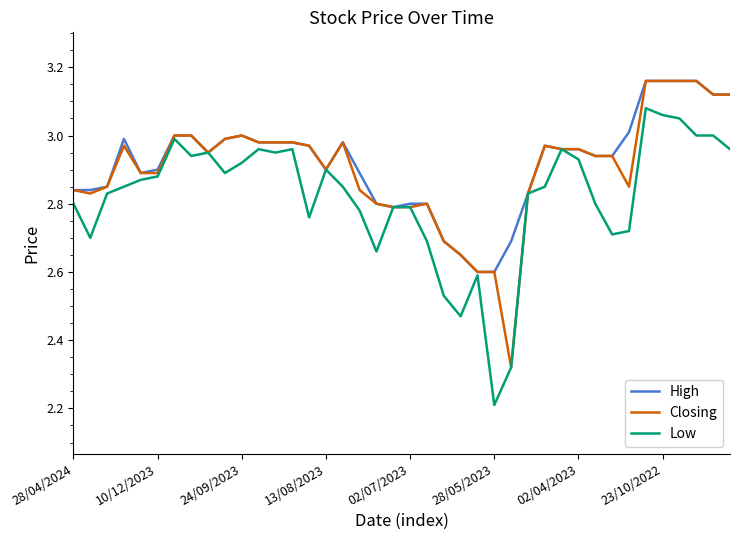

Reading left to right, what are all the values shown in this chart?

High: 2.8	2.8	2.9	3.0	2.9	2.9	3.0	3.0	3.0	3.0	3.0	3.0	3.0	3.0	3.0	2.9	3.0	2.9	2.8	2.8	2.8	2.8	2.7	2.6	2.6	2.6	2.7	2.8	3.0	3.0	3.0	2.9	2.9	3.0	3.2	3.2	3.2	3.2	3.1	3.1
Closing: 2.8	2.8	2.9	3.0	2.9	2.9	3.0	3.0	3.0	3.0	3.0	3.0	3.0	3.0	3.0	2.9	3.0	2.8	2.8	2.8	2.8	2.8	2.7	2.6	2.6	2.6	2.3	2.8	3.0	3.0	3.0	2.9	2.9	2.9	3.2	3.2	3.2	3.2	3.1	3.1
Low: 2.8	2.7	2.8	2.9	2.9	2.9	3.0	2.9	3.0	2.9	2.9	3.0	3.0	3.0	2.8	2.9	2.9	2.8	2.7	2.8	2.8	2.7	2.5	2.5	2.6	2.2	2.3	2.8	2.9	3.0	2.9	2.8	2.7	2.7	3.1	3.1	3.0	3.0	3.0	3.0